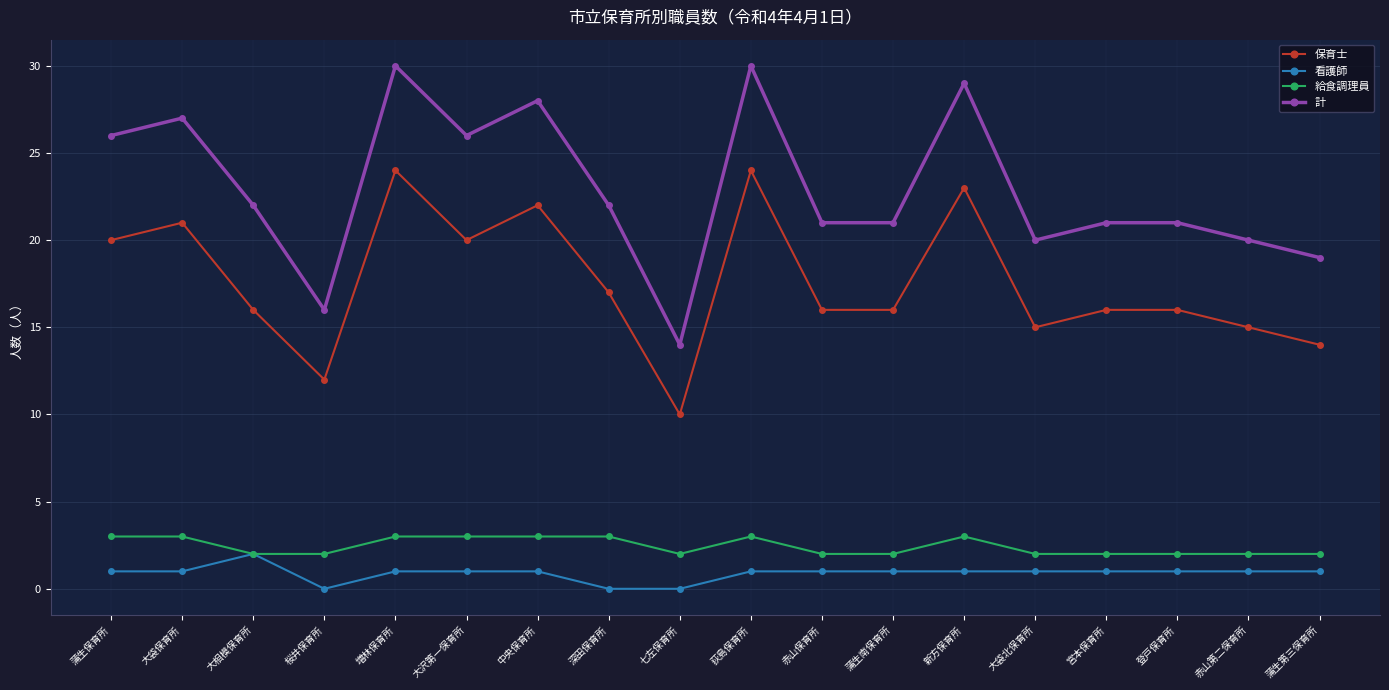

What is the label of the 18th point from the right?

蒲生保育所